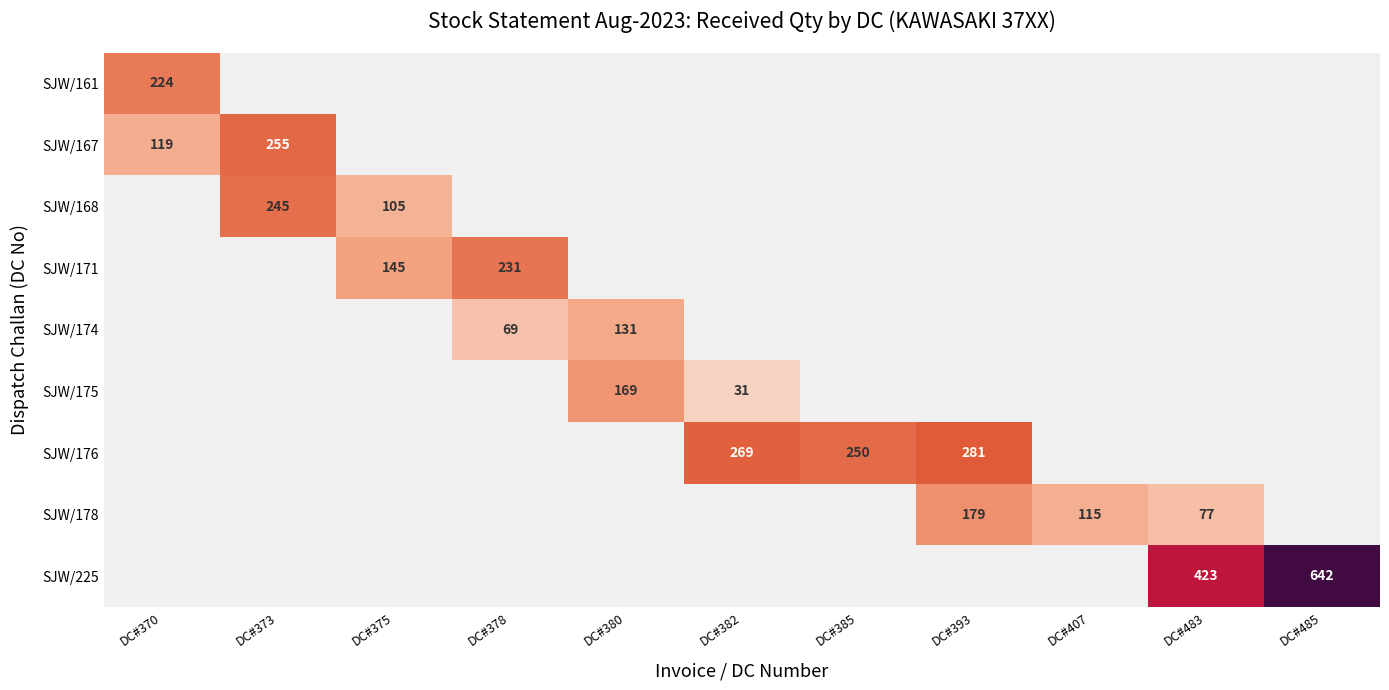

The SJW/171 series shows 56 at DC#375. True or false?

False